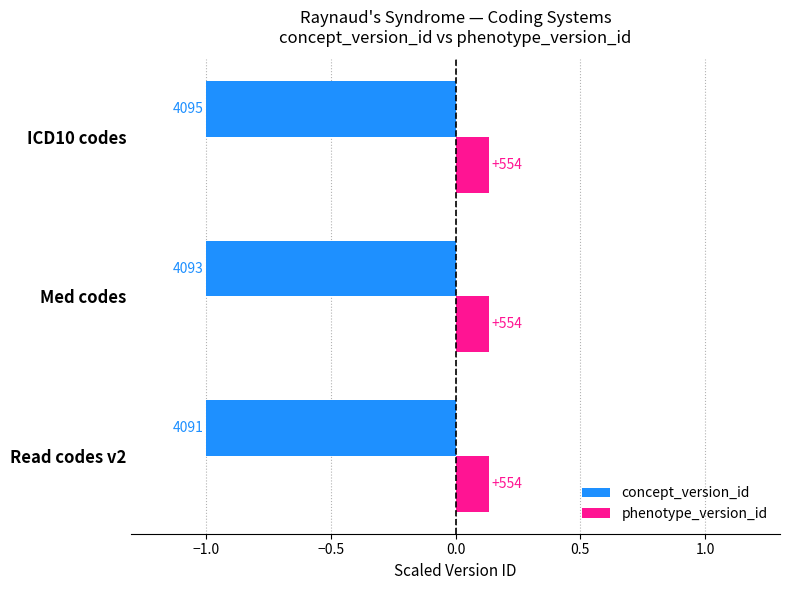

What are all the series names shown in the legend?

concept_version_id, phenotype_version_id